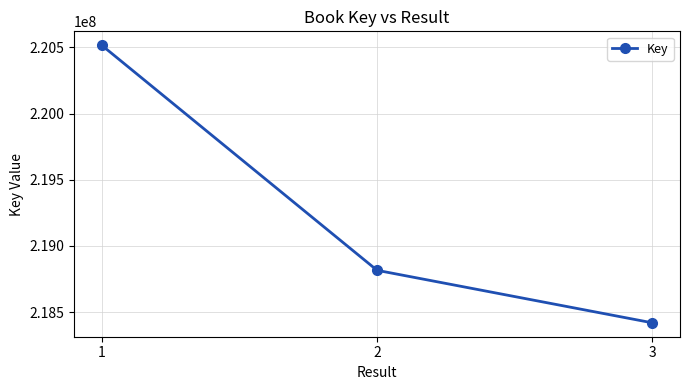

Between 2 and 3, which is larger?

2